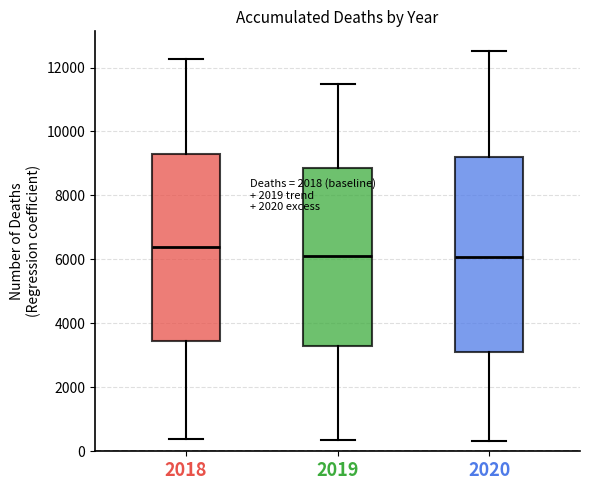

Where does the upper whisker of the box at x = 2020 end on the y-axis? The values are not printed on the chart, so give them approximately, as read against the axis.

12600